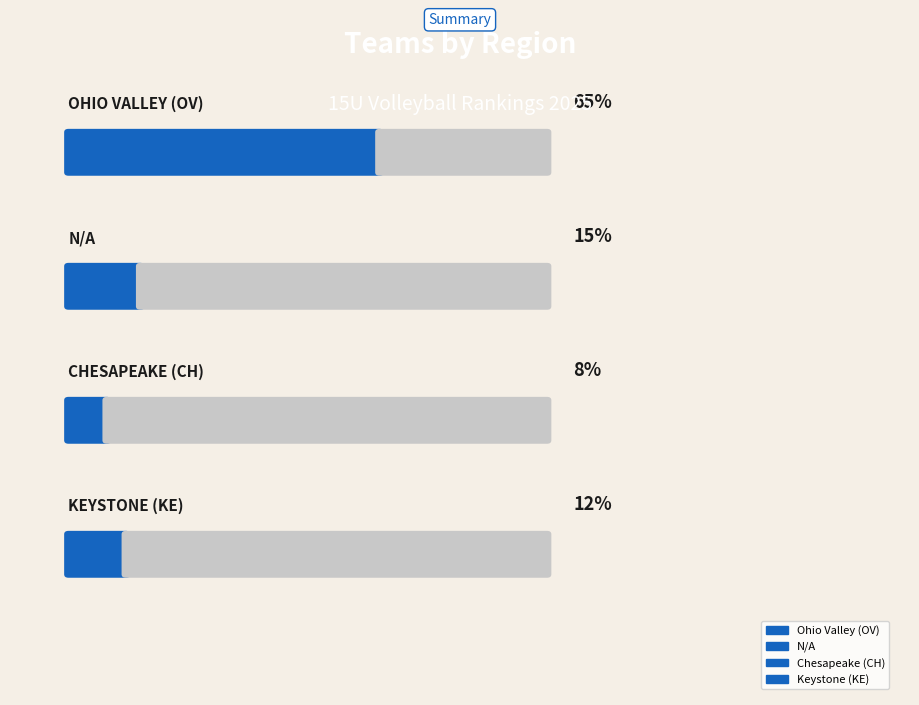

How many lines are shown in the chart?

1